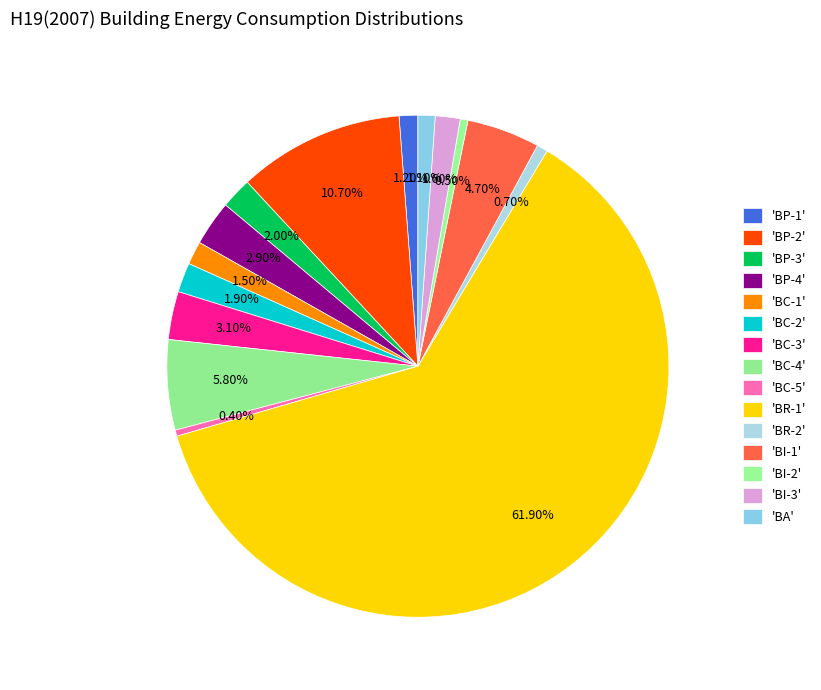

Count the number of slices in the pie.

15